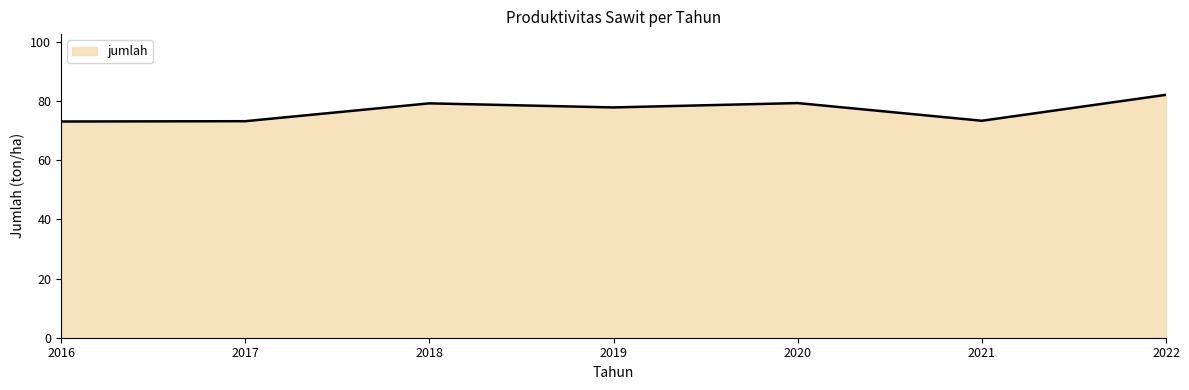

The chart shows a value of 42.1 at 2017. True or false?

False